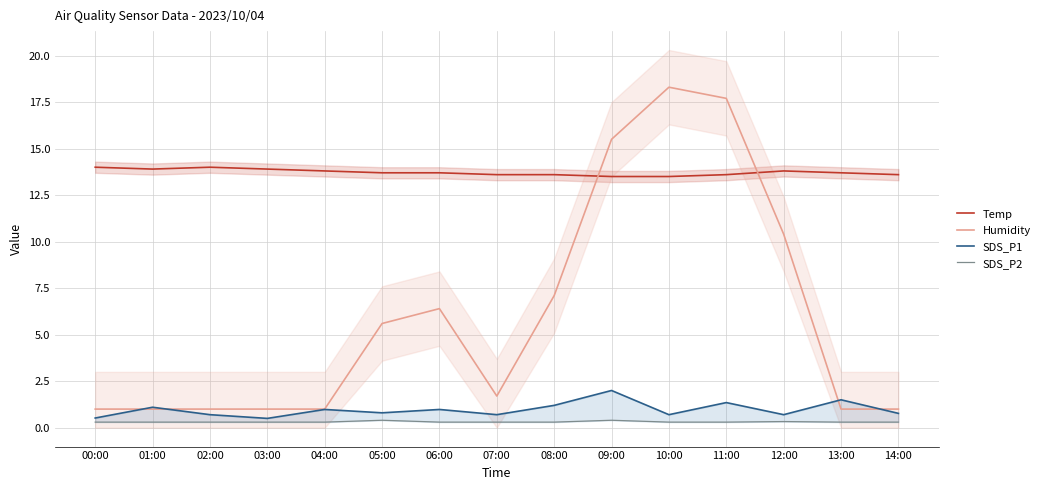

True or false: SDS_P2 has a value of 0.3 at 00:00.

True